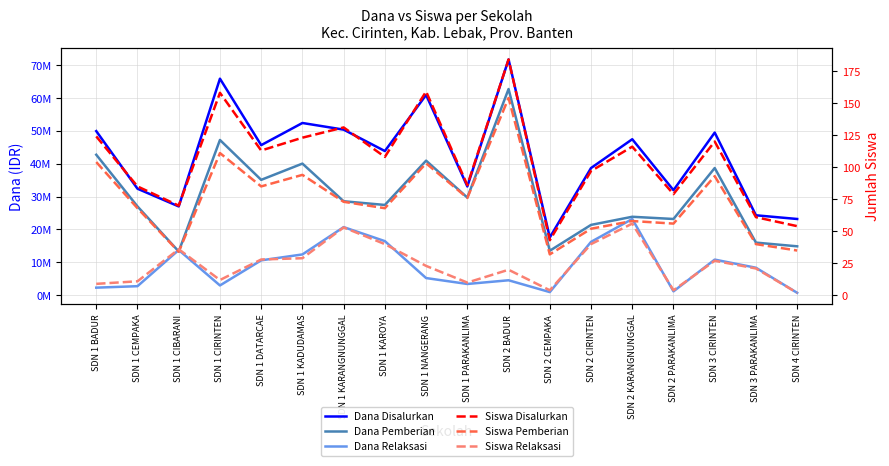

What is the highest value of the Dana Relaksasi series?

23175000